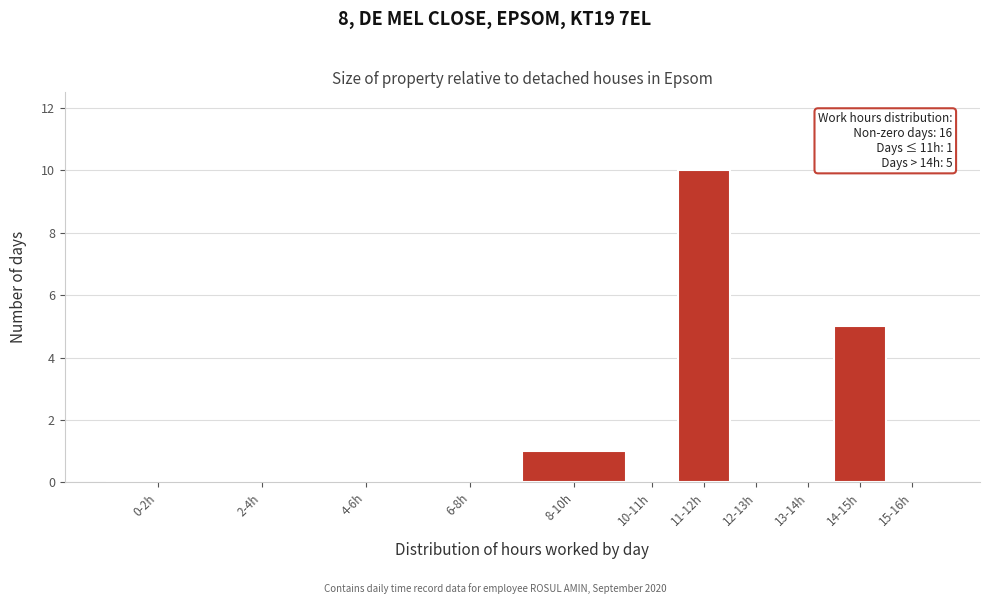

Reading left to right, transcribe all the data shown in this chart.

0-2h=0	2-4h=0	4-6h=0	6-8h=0	8-10h=1	10-11h=0	11-12h=10	12-13h=0	13-14h=0	14-15h=5	15-16h=0